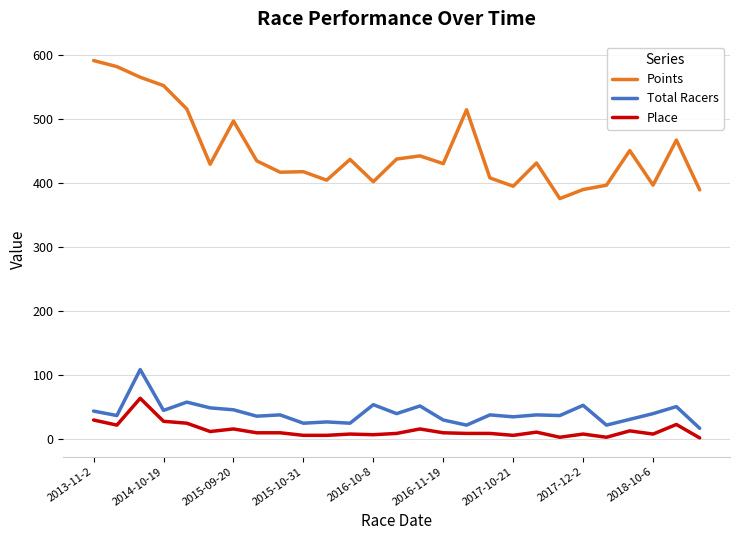

Which series has the largest total across all categories?

Points